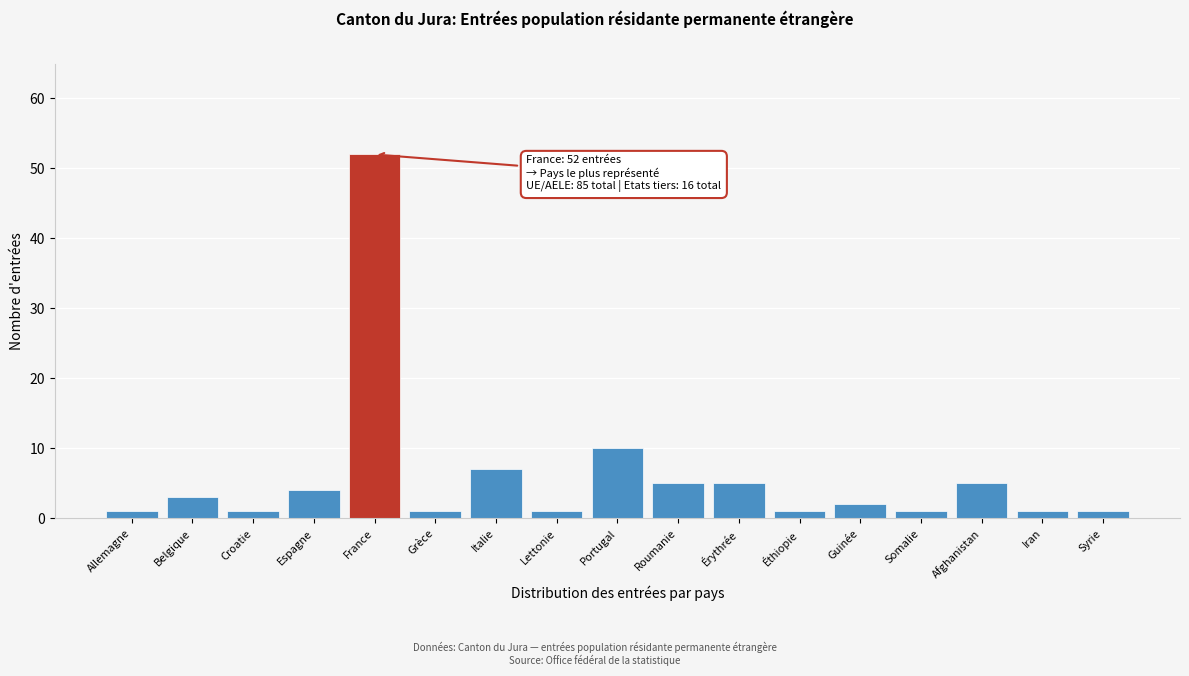

Reading left to right, list all the values displayed in this chart.

Allemagne=1	Belgique=3	Croatie=1	Espagne=4	France=52	Grèce=1	Italie=7	Lettonie=1	Portugal=10	Roumanie=5	Érythrée=5	Éthiopie=1	Guinée=2	Somalie=1	Afghanistan=5	Iran=1	Syrie=1